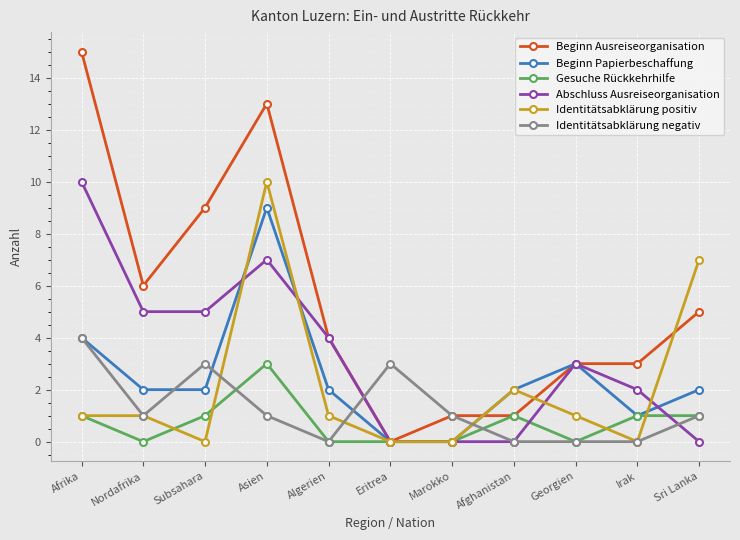

What is the average value of the Gesuche Rückkehrhilfe series?

1